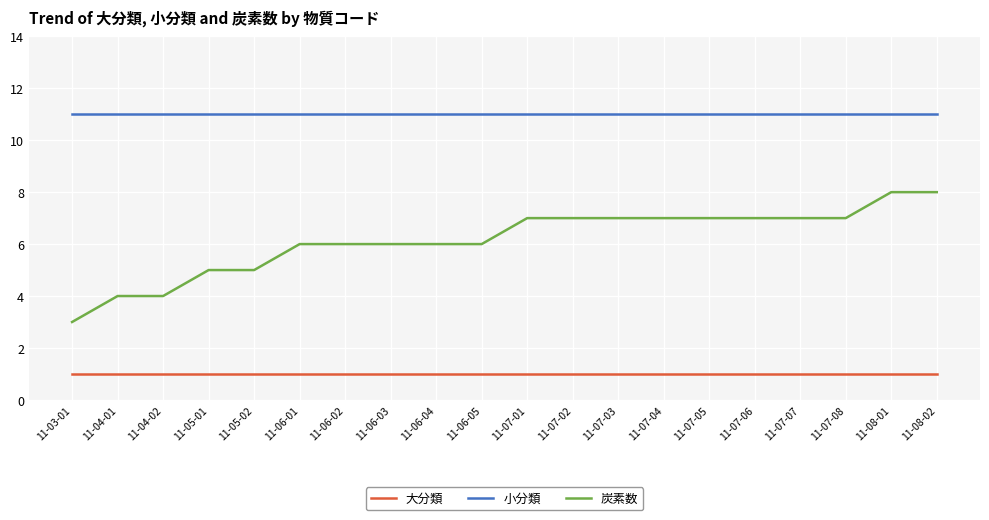

What are all the series names shown in the legend?

大分類, 小分類, 炭素数